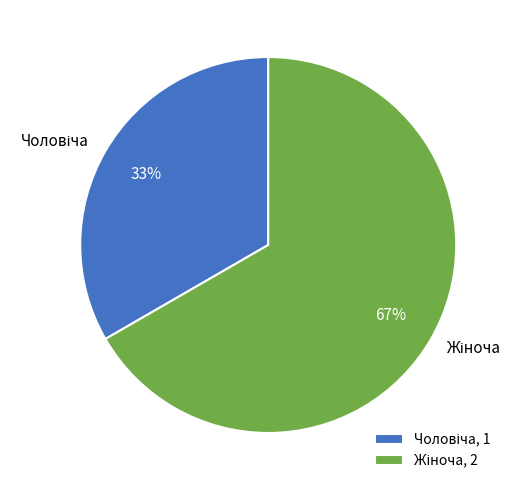

To the nearest percent, what is the average slice percentage?

50%